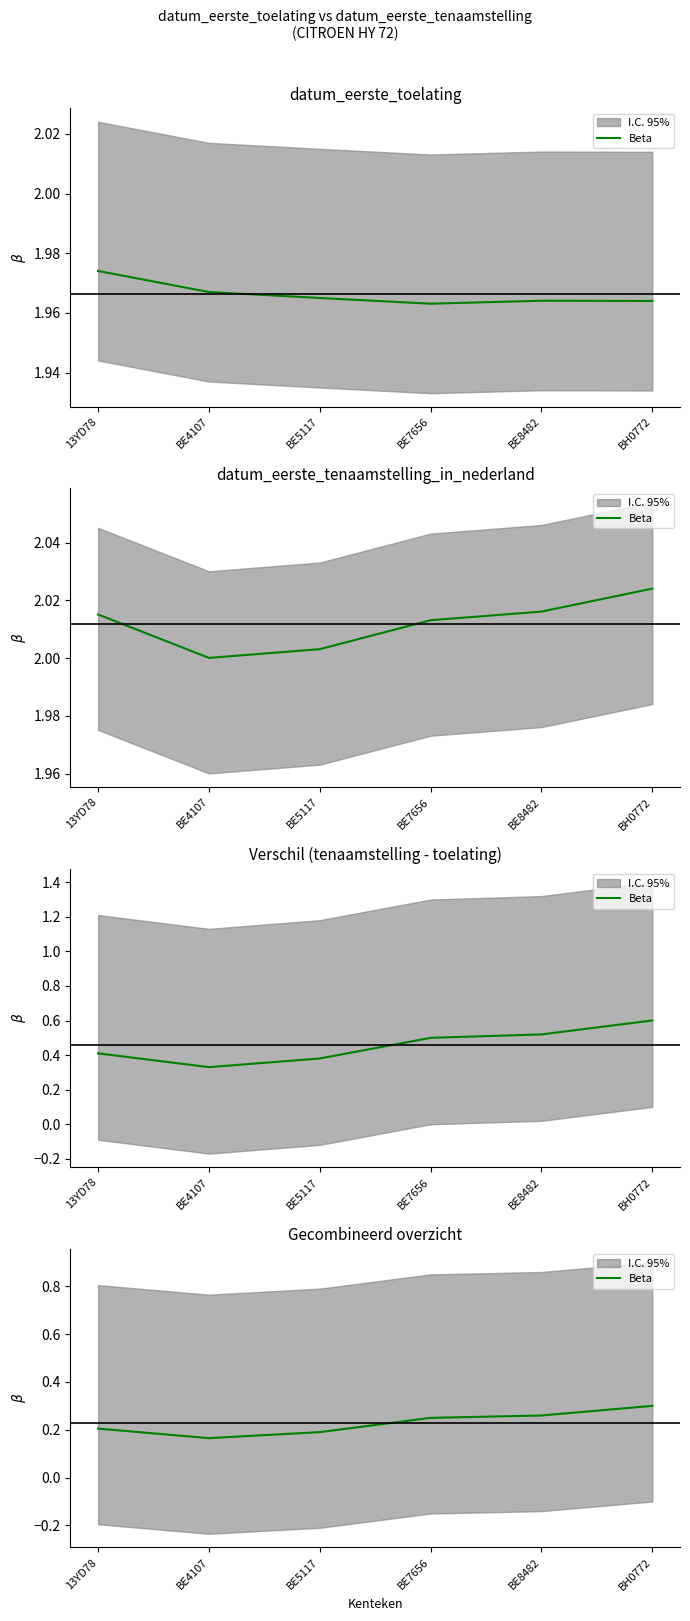

How many values are between 0 and 1?

6